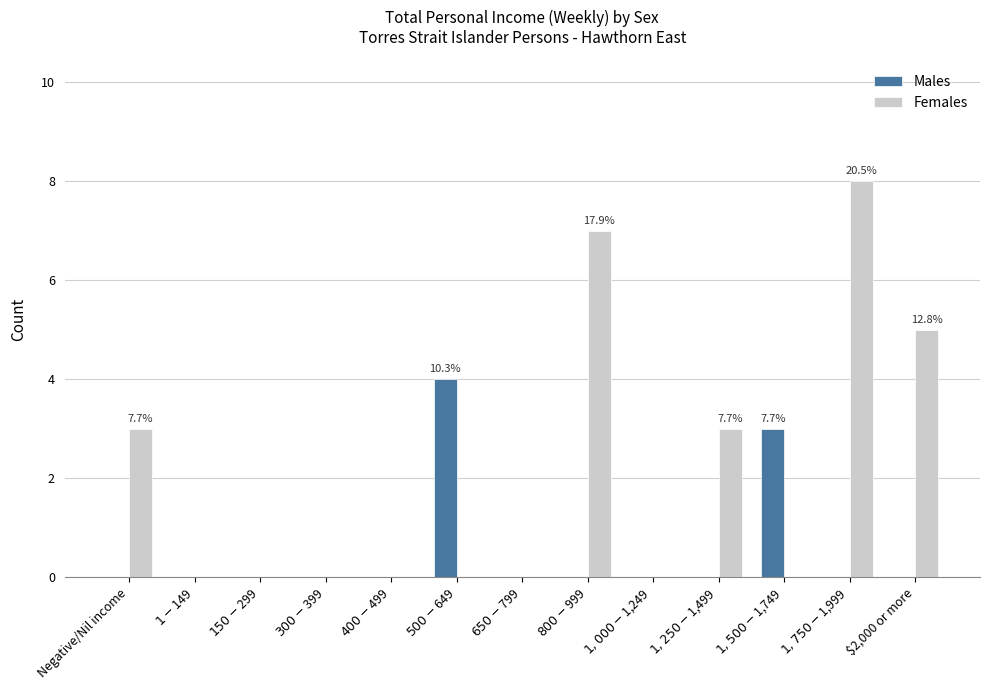

Which series has the largest total across all categories?

Females